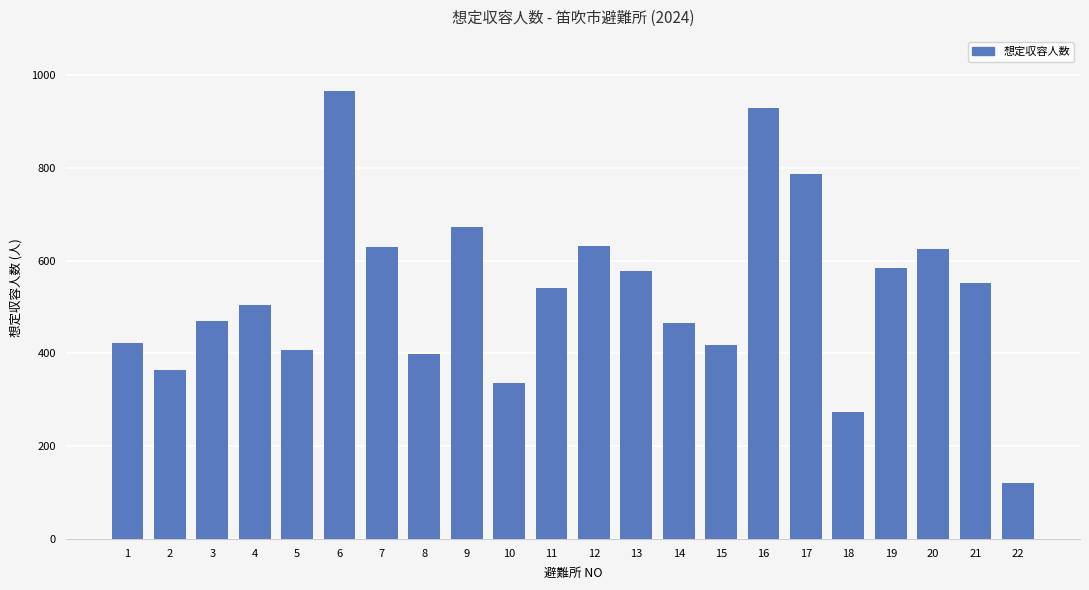

Where does the data first go above 541?

6